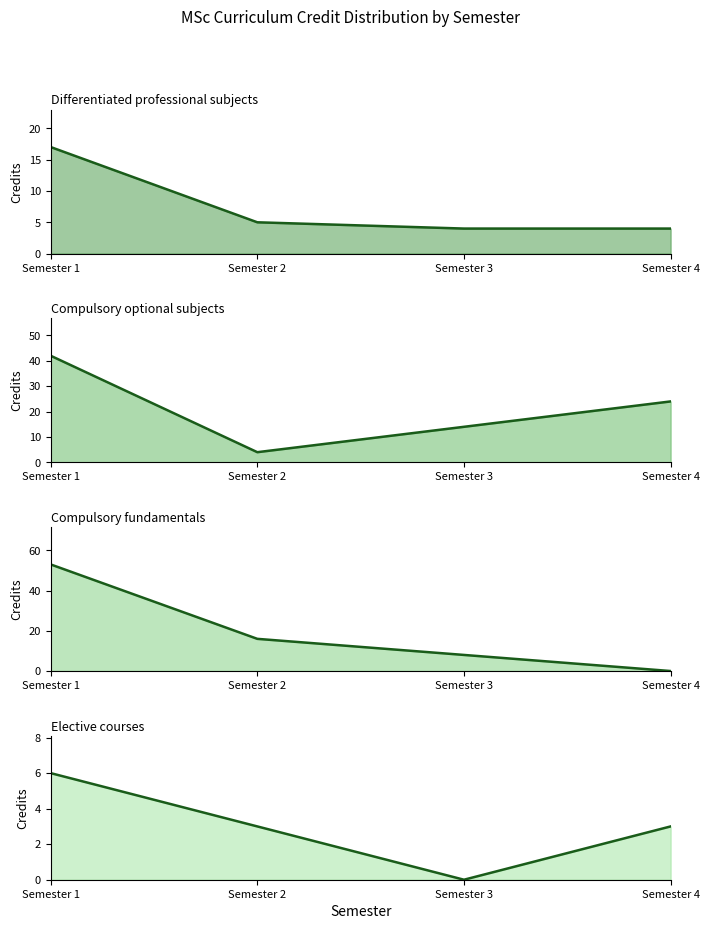

What are all the series names shown in the legend?

Differentiated professional subjects line, Compulsory optional subjects line, Compulsory fundamentals line, Elective courses line